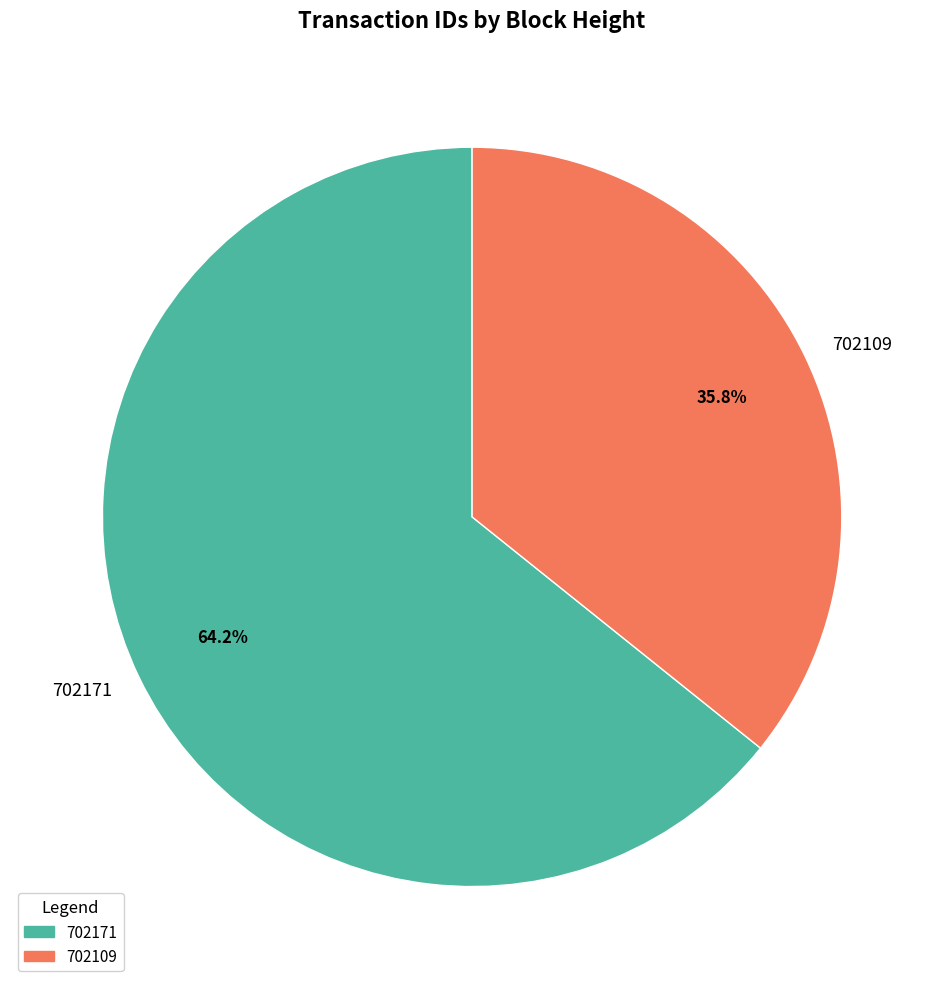

To the nearest percent, what portion does 702171 represent?

64%